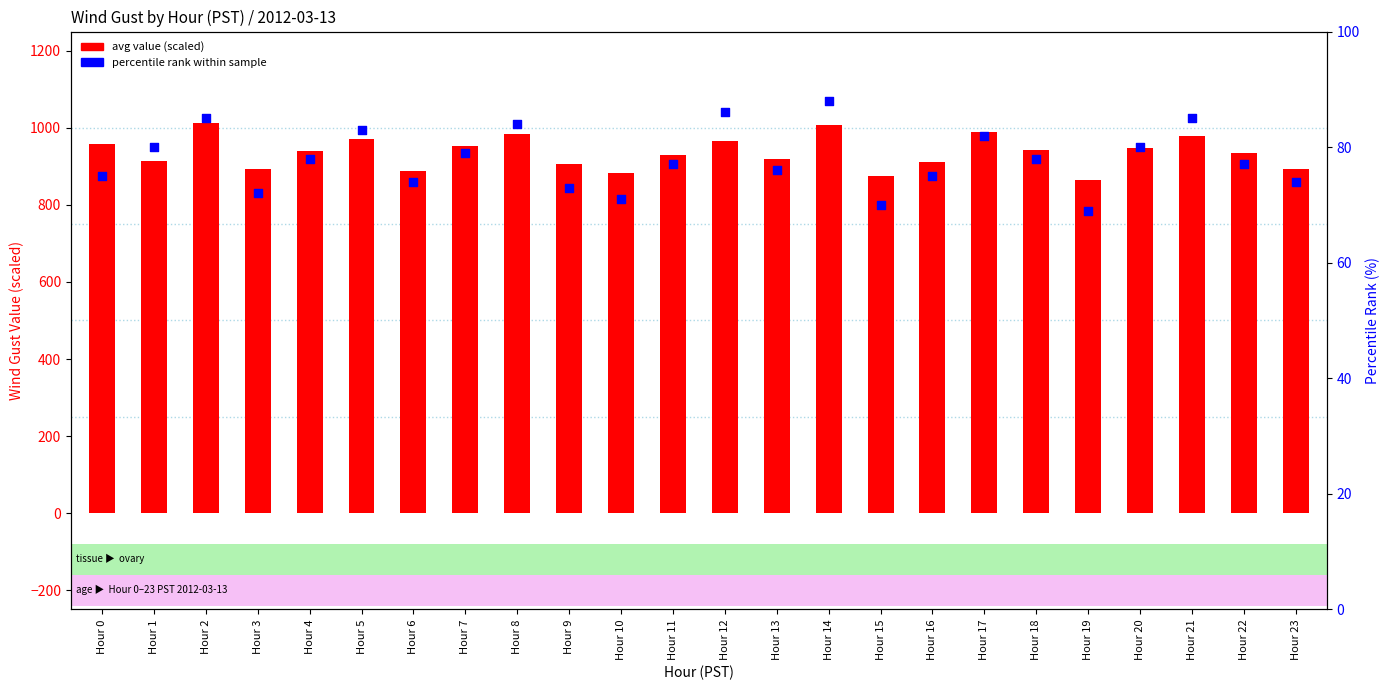

At which category is the sum across all series the highest?

Hour 2